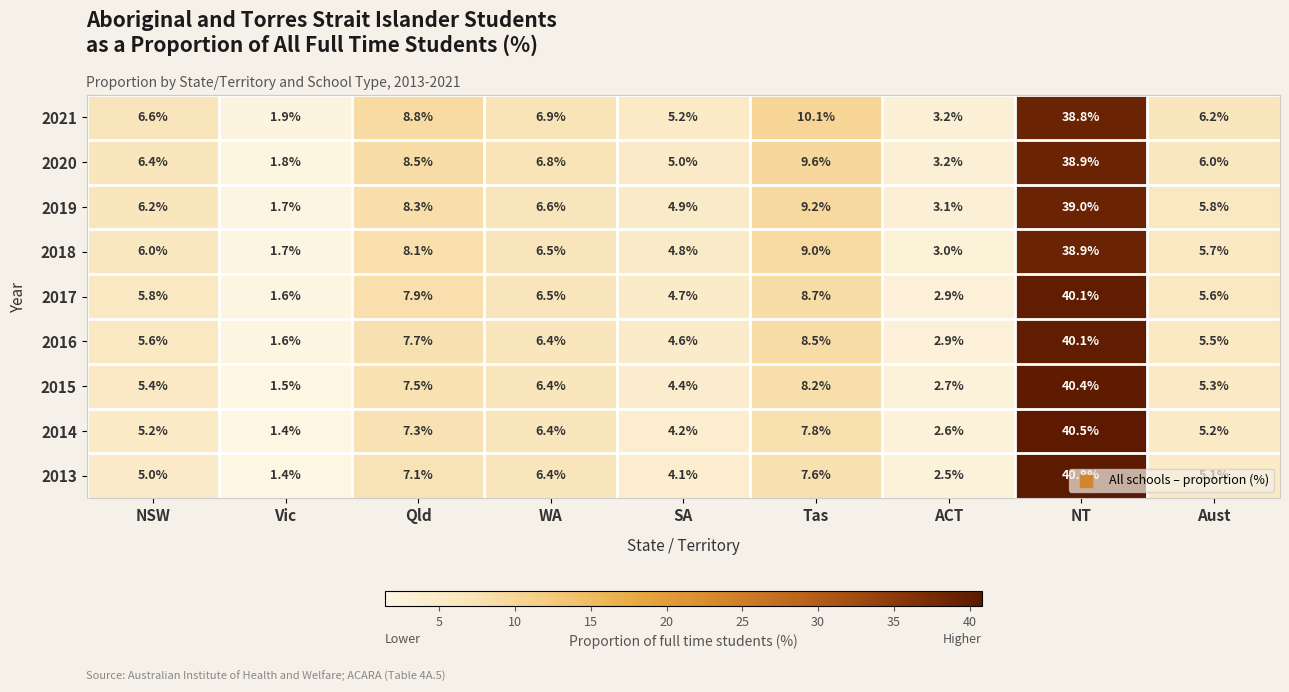

What is the total value across all series at SA?

41.9